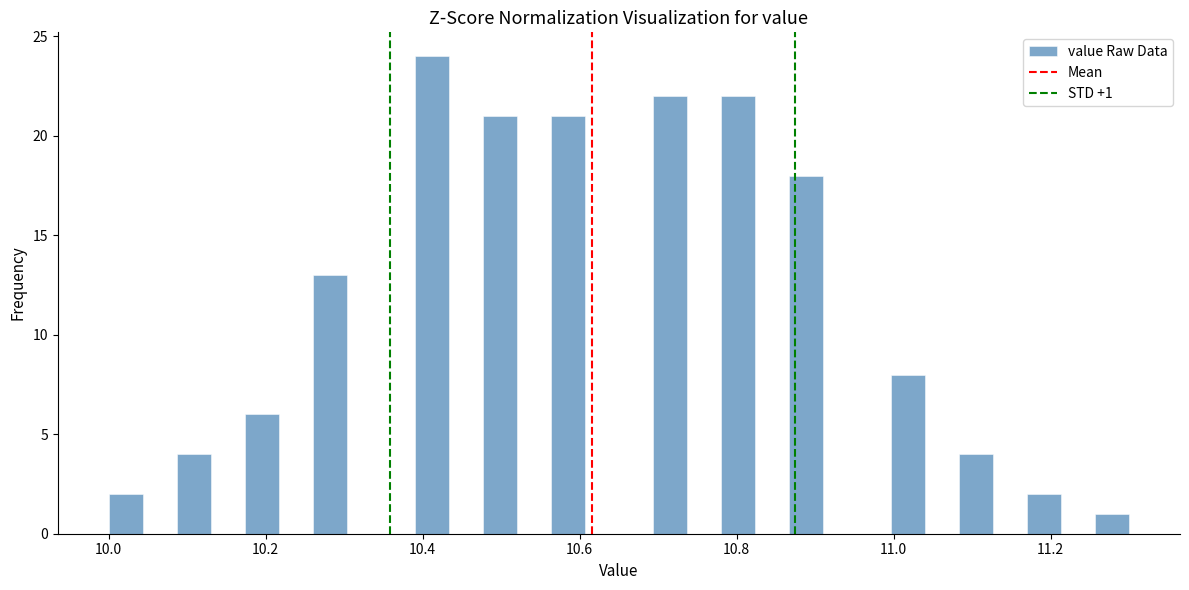

Around what value on the x-axis is the tallest bar? Give the approximate position of its centre, as read against the axis.

10.42